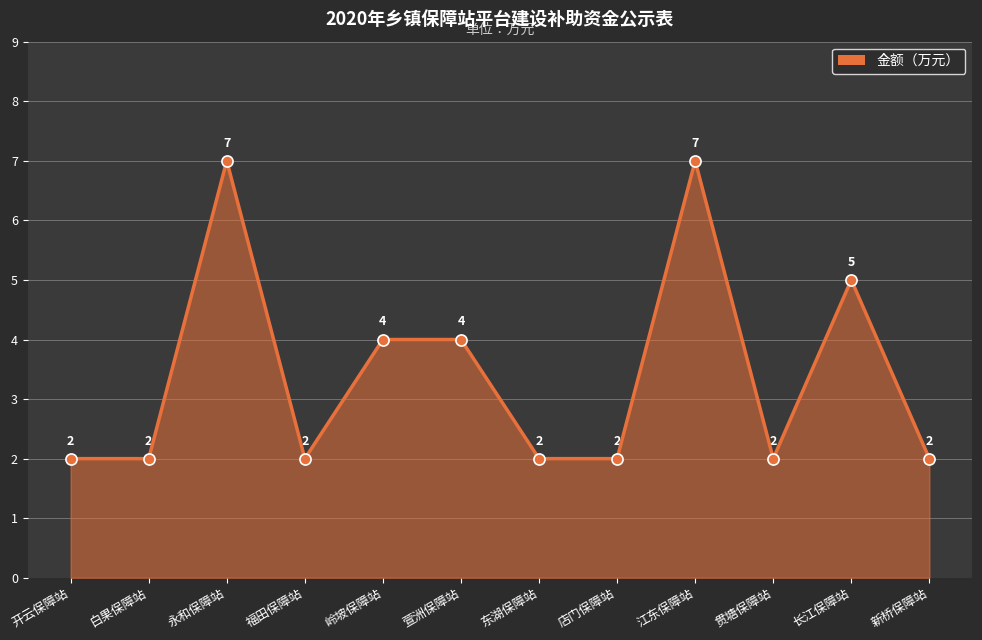

What is the difference between the maximum and minimum values?

5